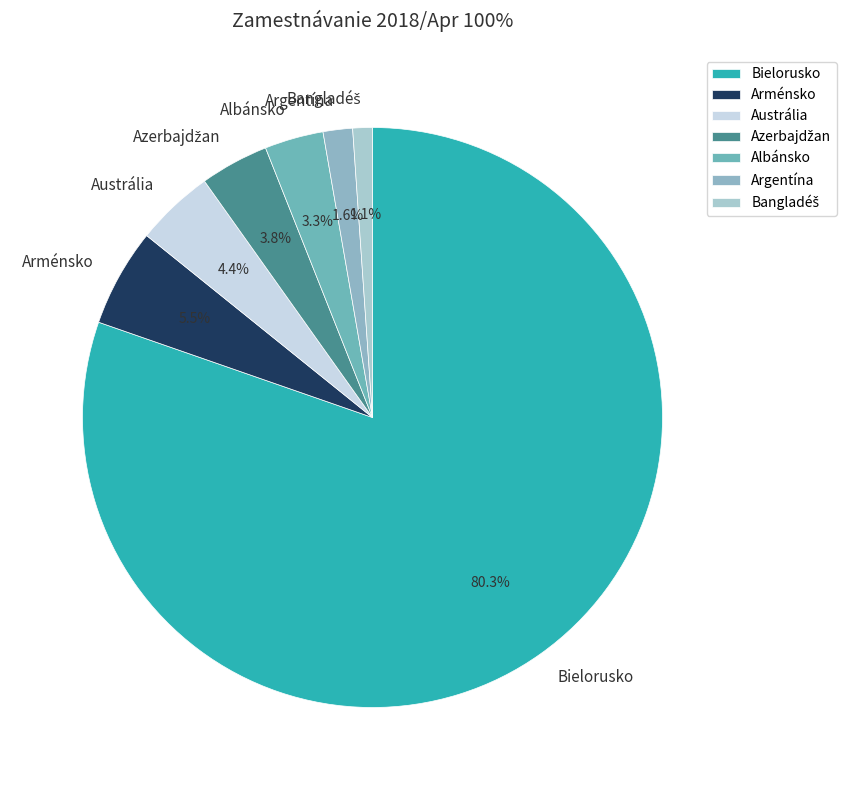

Is Bielorusko the majority of the pie?

Yes